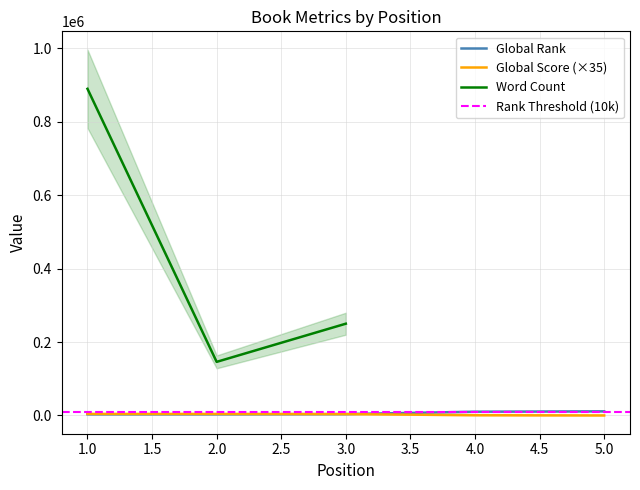

What is the difference between the Global Score values at 3 and 5?

3640